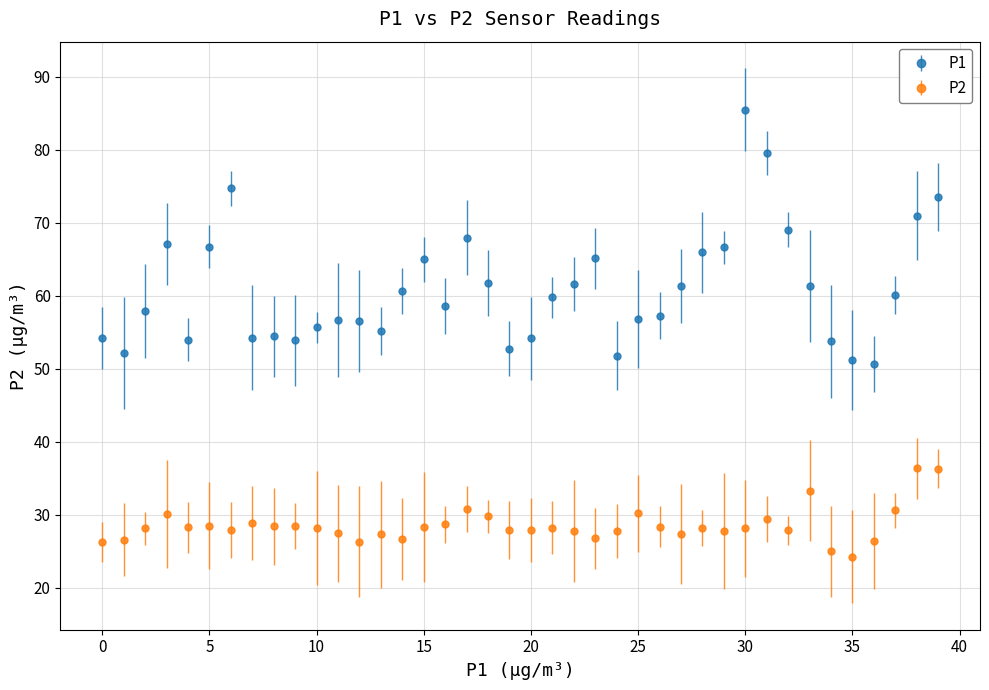

Which series has the widest spread of values?

P1